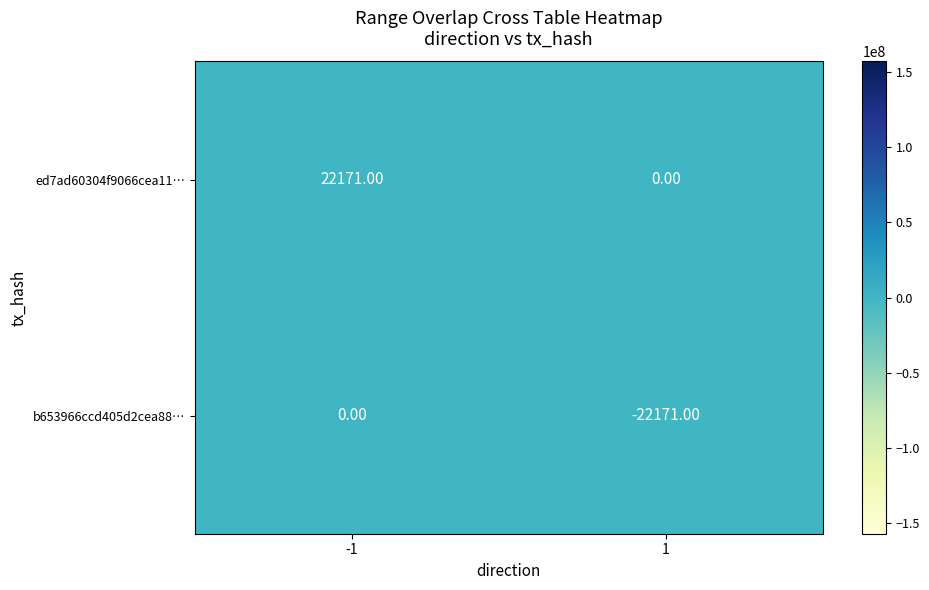

Count the number of categories in the chart.

2